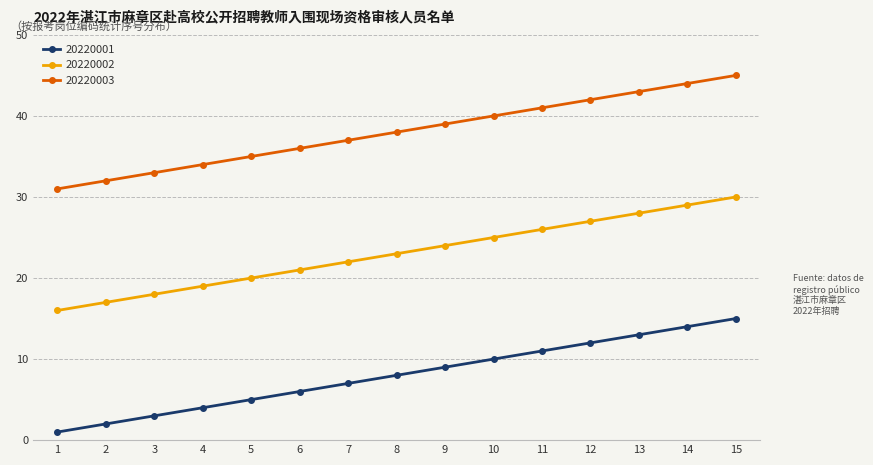

What is the average value of the 20220002 series?

23